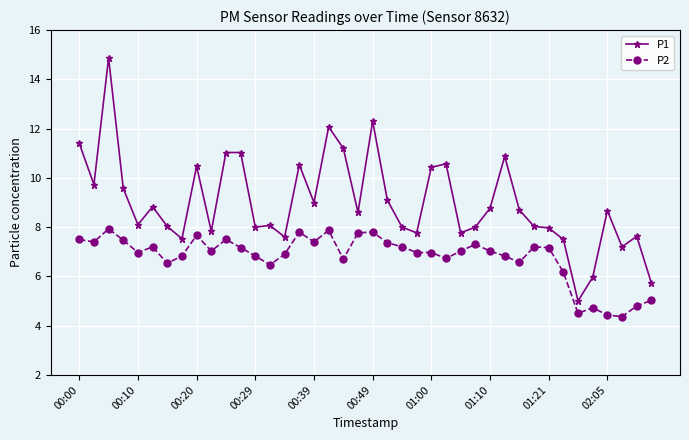

Which series has the largest range (max minus min)?

P1